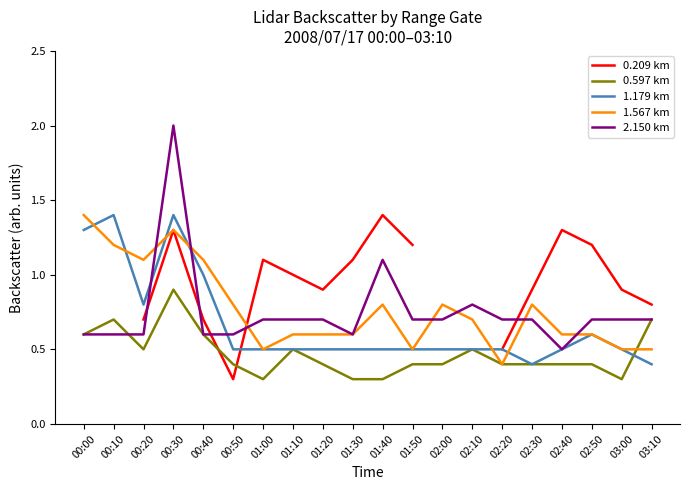

Is it true that 0.597 km equals 0.4 at 02:00?

True